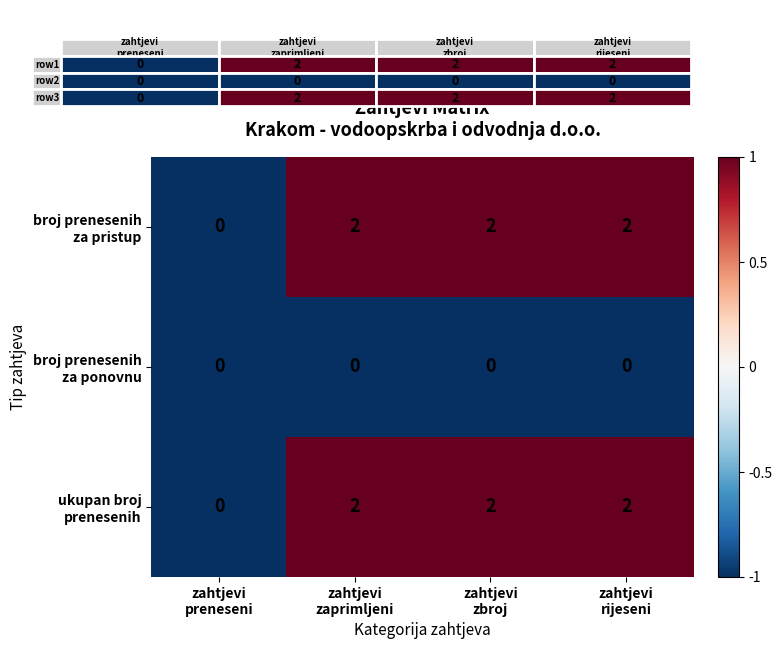

What is the difference between the highest and lowest values at zahtjevi
zbroj?

2